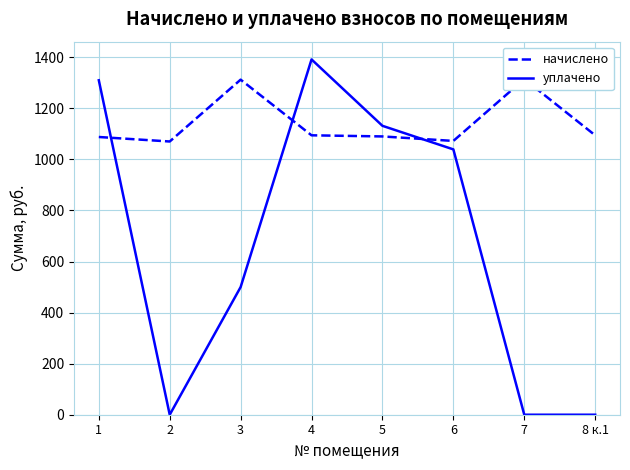

Reading left to right, what are all the values shown in this chart?

начислено: 1087.8	1070.2	1312.4	1094.4	1090.0	1072.4	1314.6	1094.4
уплачено: 1310.0	0.0	500.0	1391.6	1131.6	1039.3	0.0	0.0